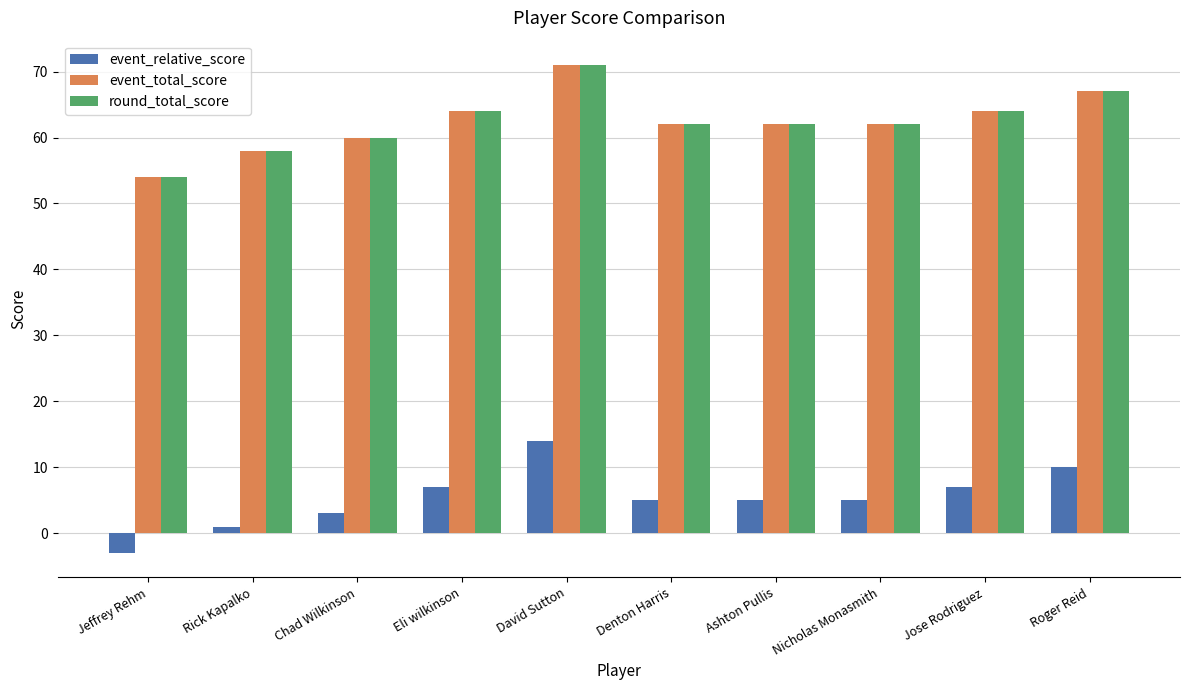

Where does the round_total_score series first go above 62?

Eli wilkinson